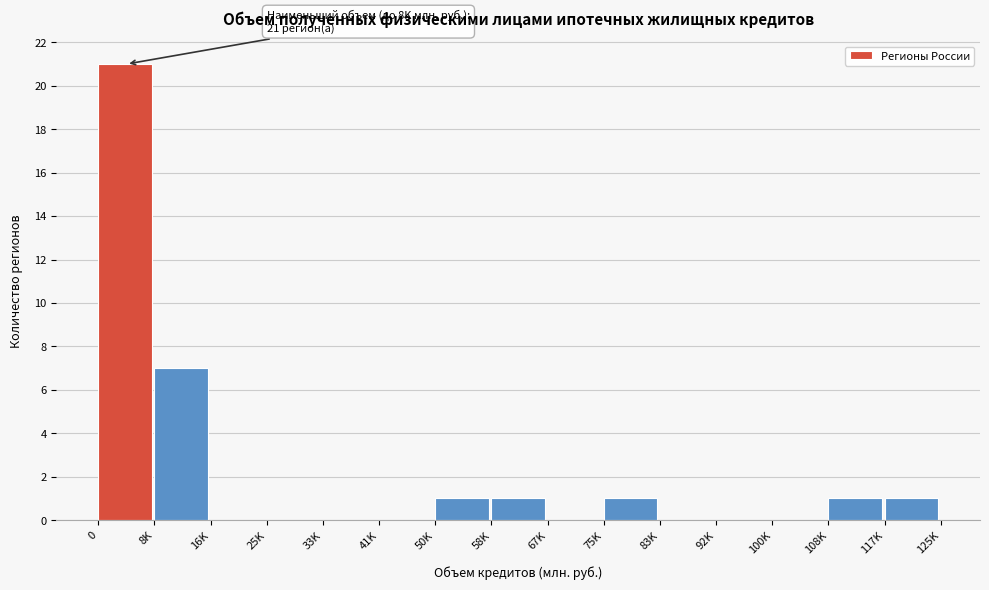

Reading left to right, transcribe all the data shown in this chart.

0=21	8K=7	16K=0	25K=0	33K=0	41K=0	50K=1	58K=1	67K=0	75K=1	83K=0	92K=0	100K=0	108K=1	117K=1